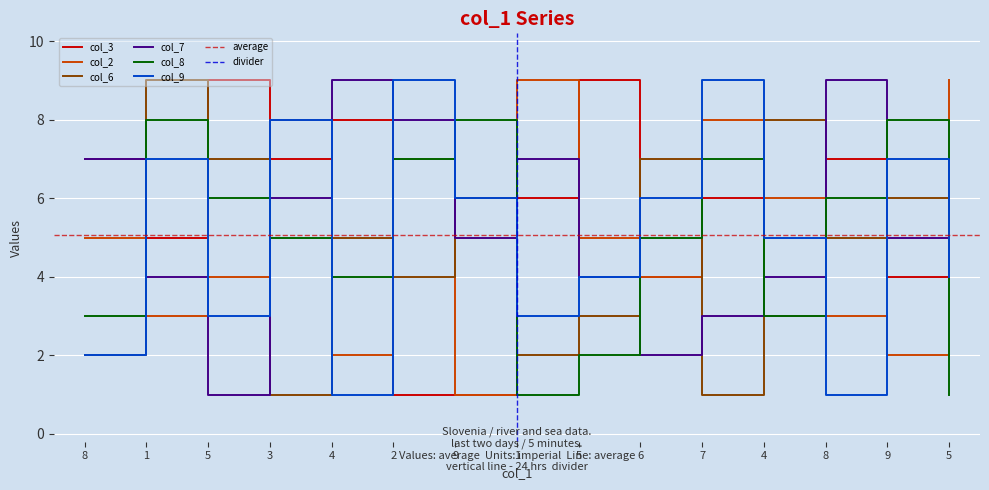

At which category does col_3 reach its first local peak?

5